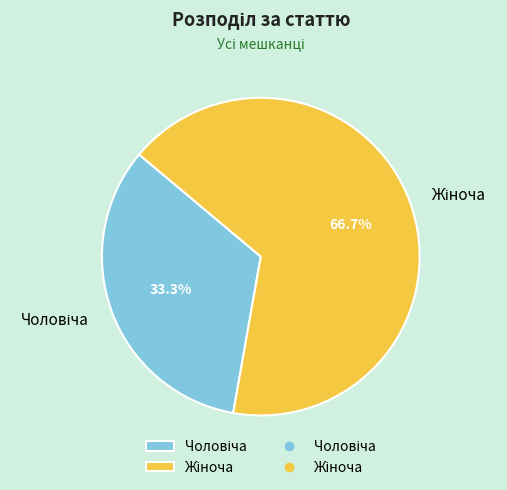

Is there any slice that represents more than half of the pie?

Yes